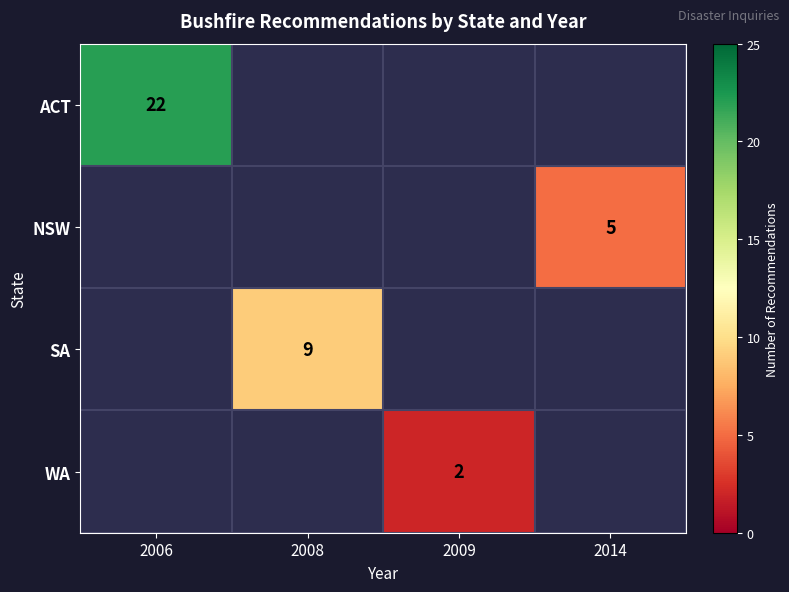

Between 2008 and 2006, which is larger?

2006